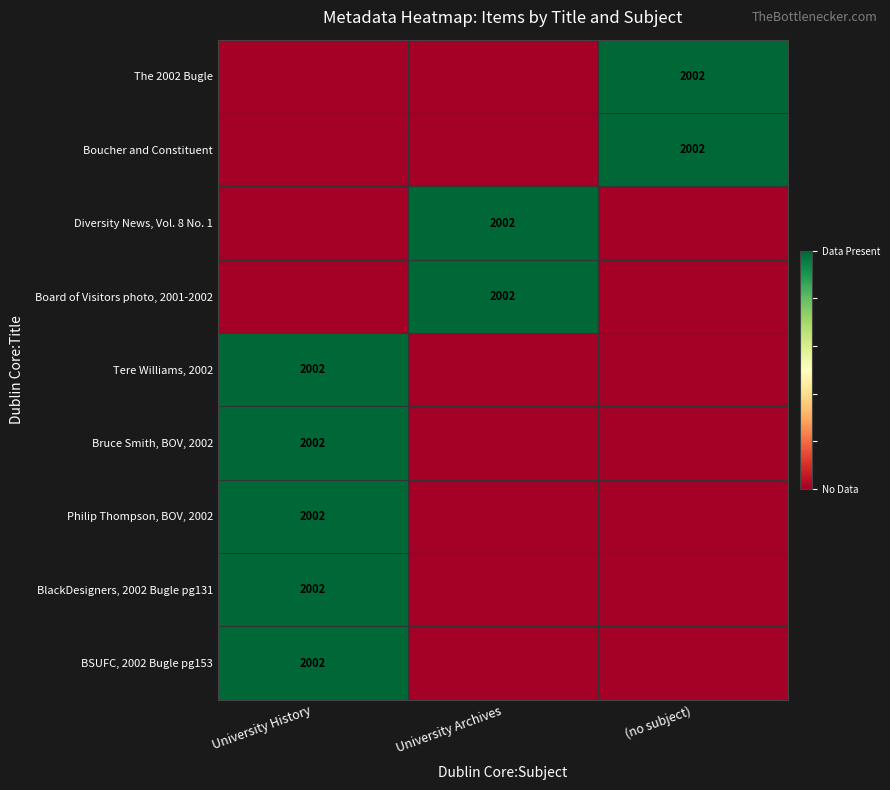

Is it true that Diversity News, Vol. 8 No. 1 equals 2002 at University Archives?

True